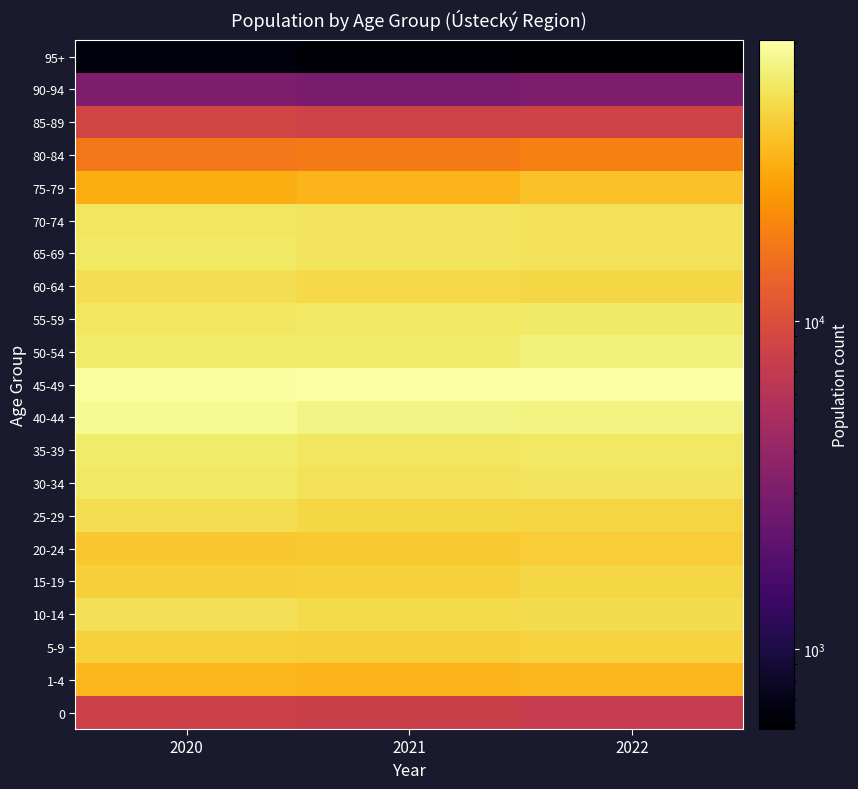

Reading left to right, list all the values displayed in this chart.

0: 2020=7895	2021=7853	2022=7283
1-4: 2020=32962	2021=32202	2022=32580
5-9: 2020=41987	2021=40923	2022=42770
10-14: 2020=48312	2021=46175	2022=46480
15-19: 2020=40992	2021=41553	2022=44608
20-24: 2020=38390	2021=38506	2022=39893
25-29: 2020=47604	2021=43993	2022=43063
30-34: 2020=51966	2021=49528	2022=50473
35-39: 2020=54379	2021=50990	2022=51970
40-44: 2020=66120	2021=60862	2022=59502
45-49: 2020=69751	2021=70369	2022=71553
50-54: 2020=54241	2021=54864	2022=57978
55-59: 2020=51874	2021=52620	2022=53751
60-64: 2020=47578	2021=45194	2022=44563
65-69: 2020=52776	2021=50928	2022=49987
70-74: 2020=51335	2021=50895	2022=49697
75-79: 2020=29785	2021=32131	2022=35669
80-84: 2020=16818	2021=17546	2022=18664
85-89: 2020=8547	2021=8242	2022=8258
90-94: 2020=3043	2021=2922	2022=3023
95+: 2020=649	2021=602	2022=572